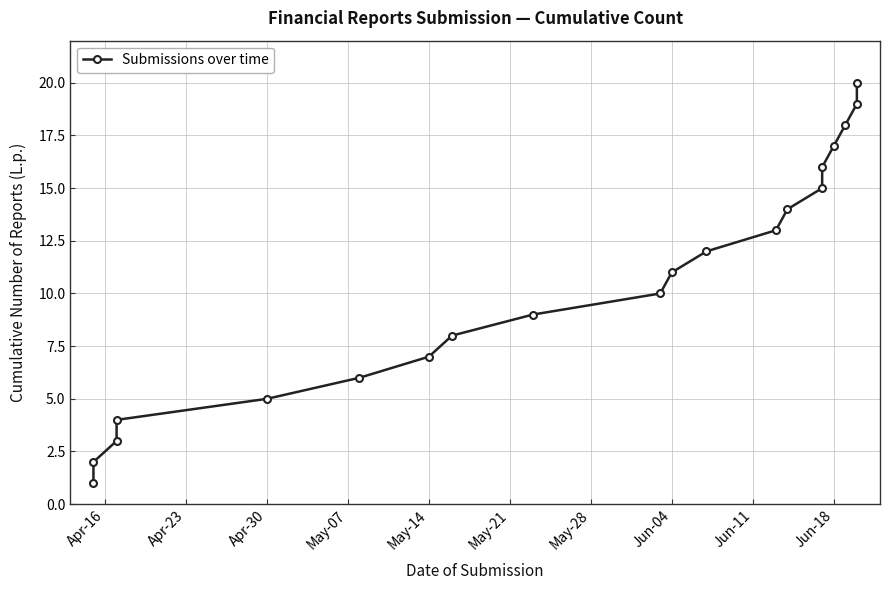

Count the number of categories in the chart.

20